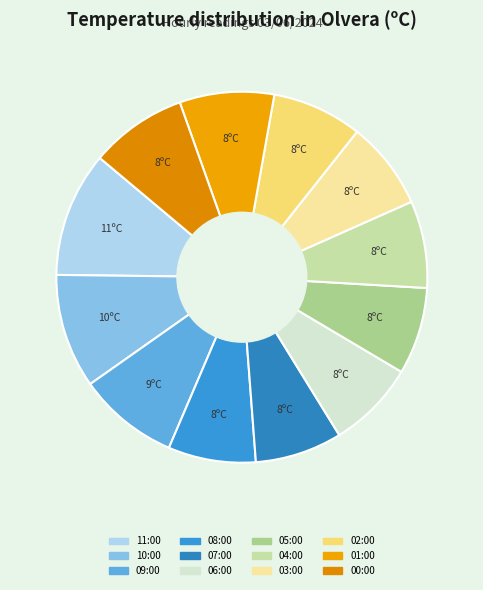

What is the smallest slice in the pie chart?

07:00